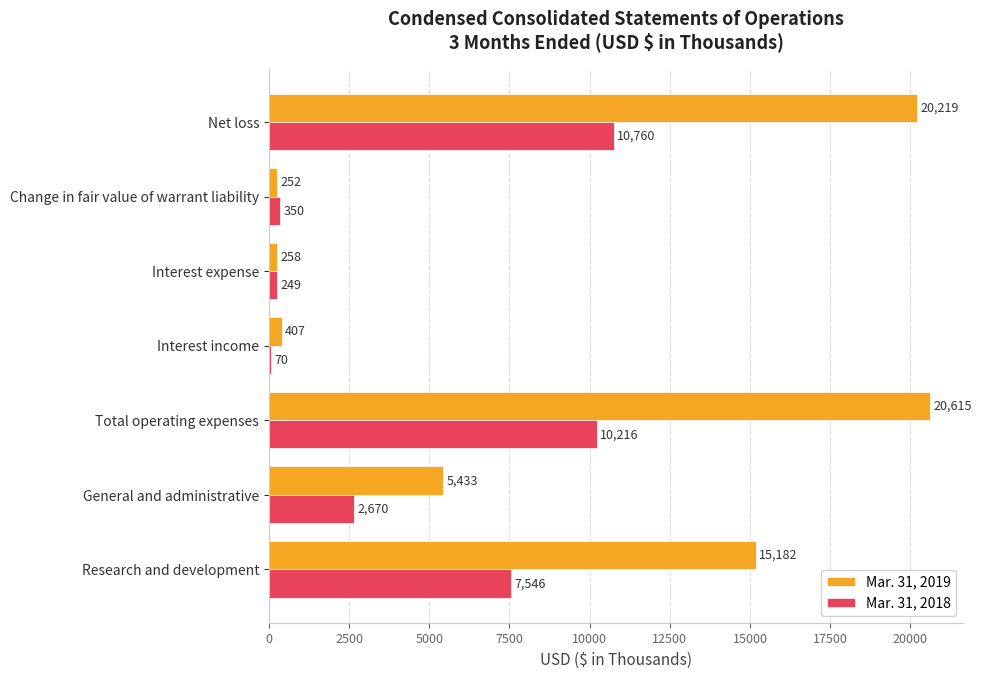

Which series has the widest spread of values?

Mar. 31, 2019